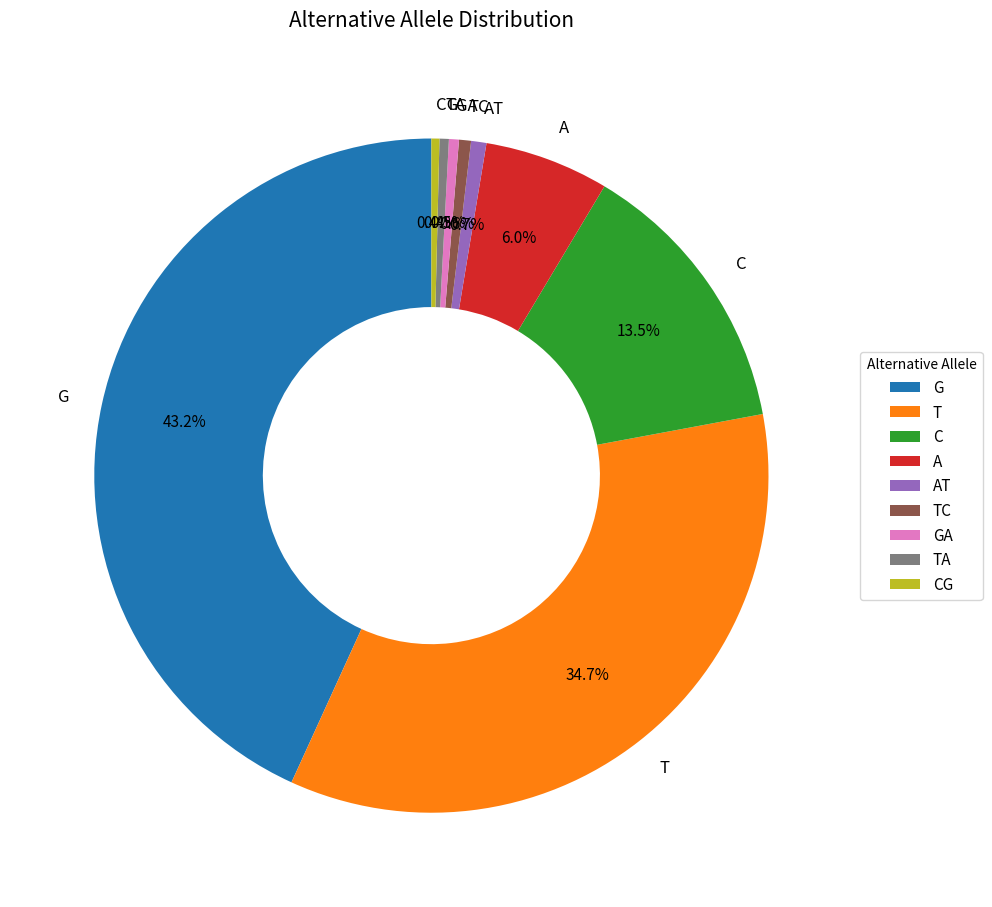

Combined, what portion of the pie is GA and AT?

1.2%